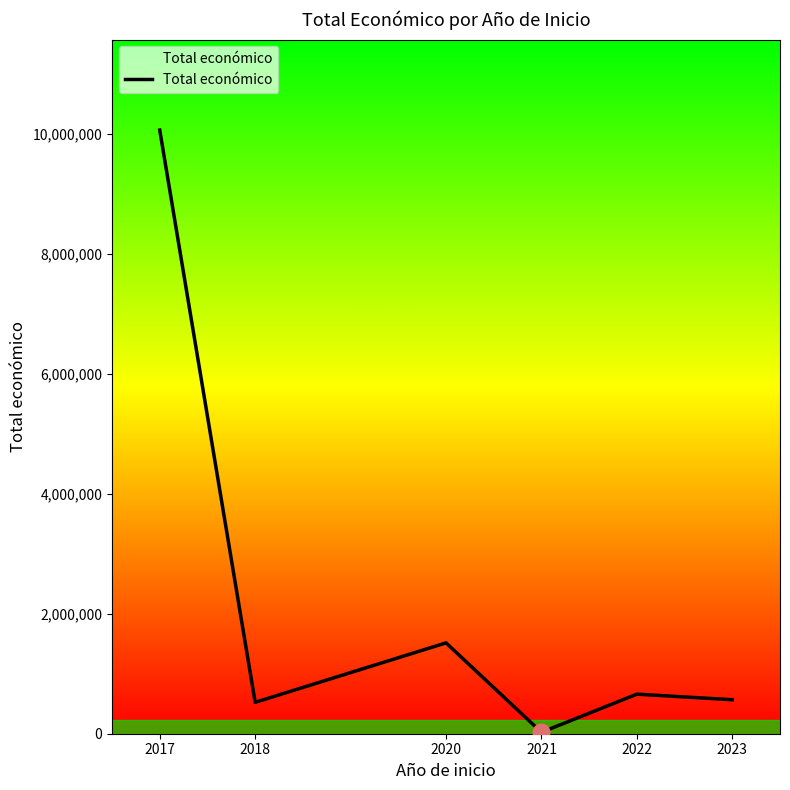

Approximately how many times larger is the value at 2022 compared to 2017?

0.1